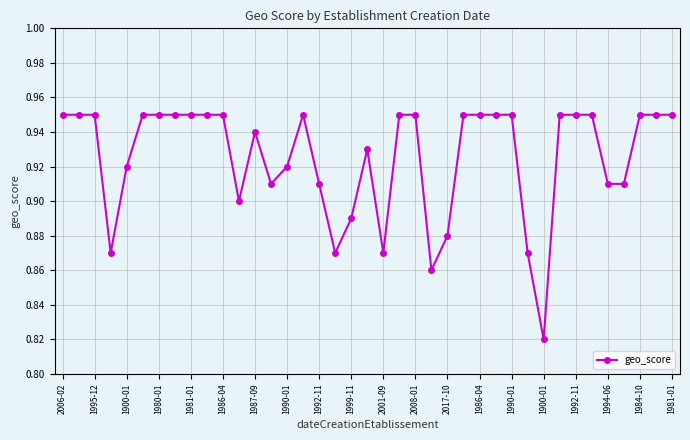

What is the sum of all values?

36.1